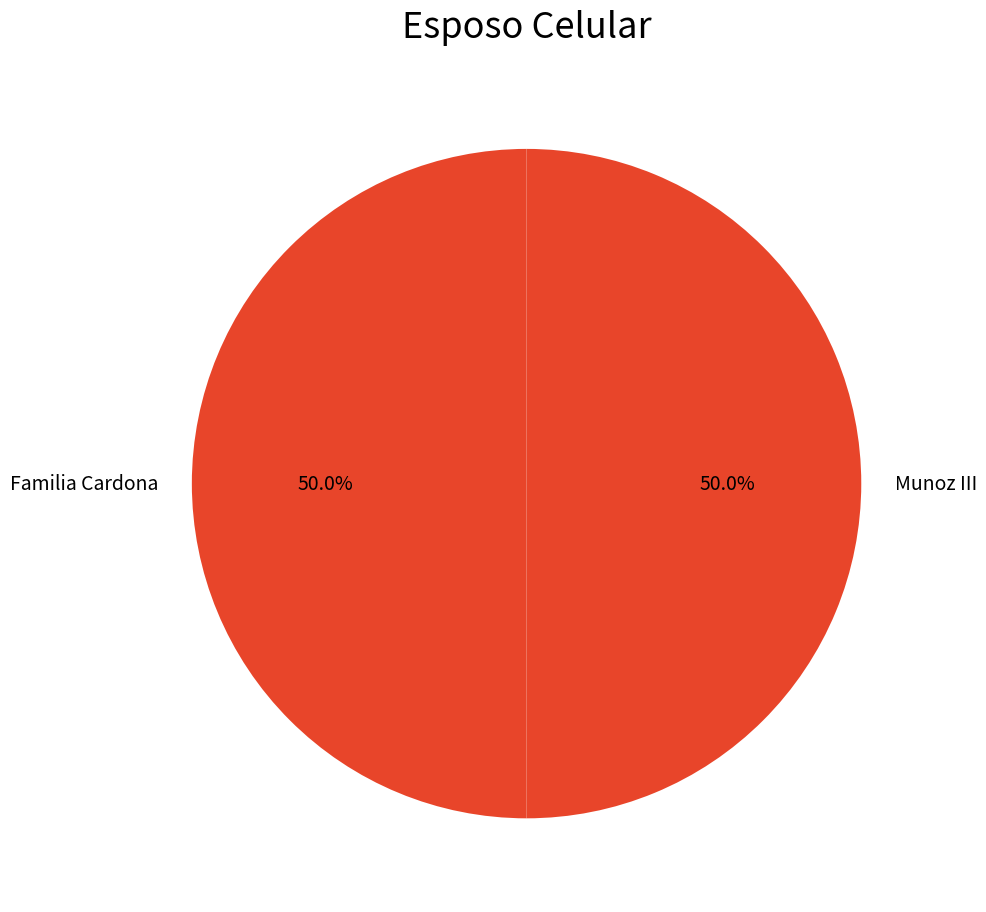

Count the number of slices in the pie.

2